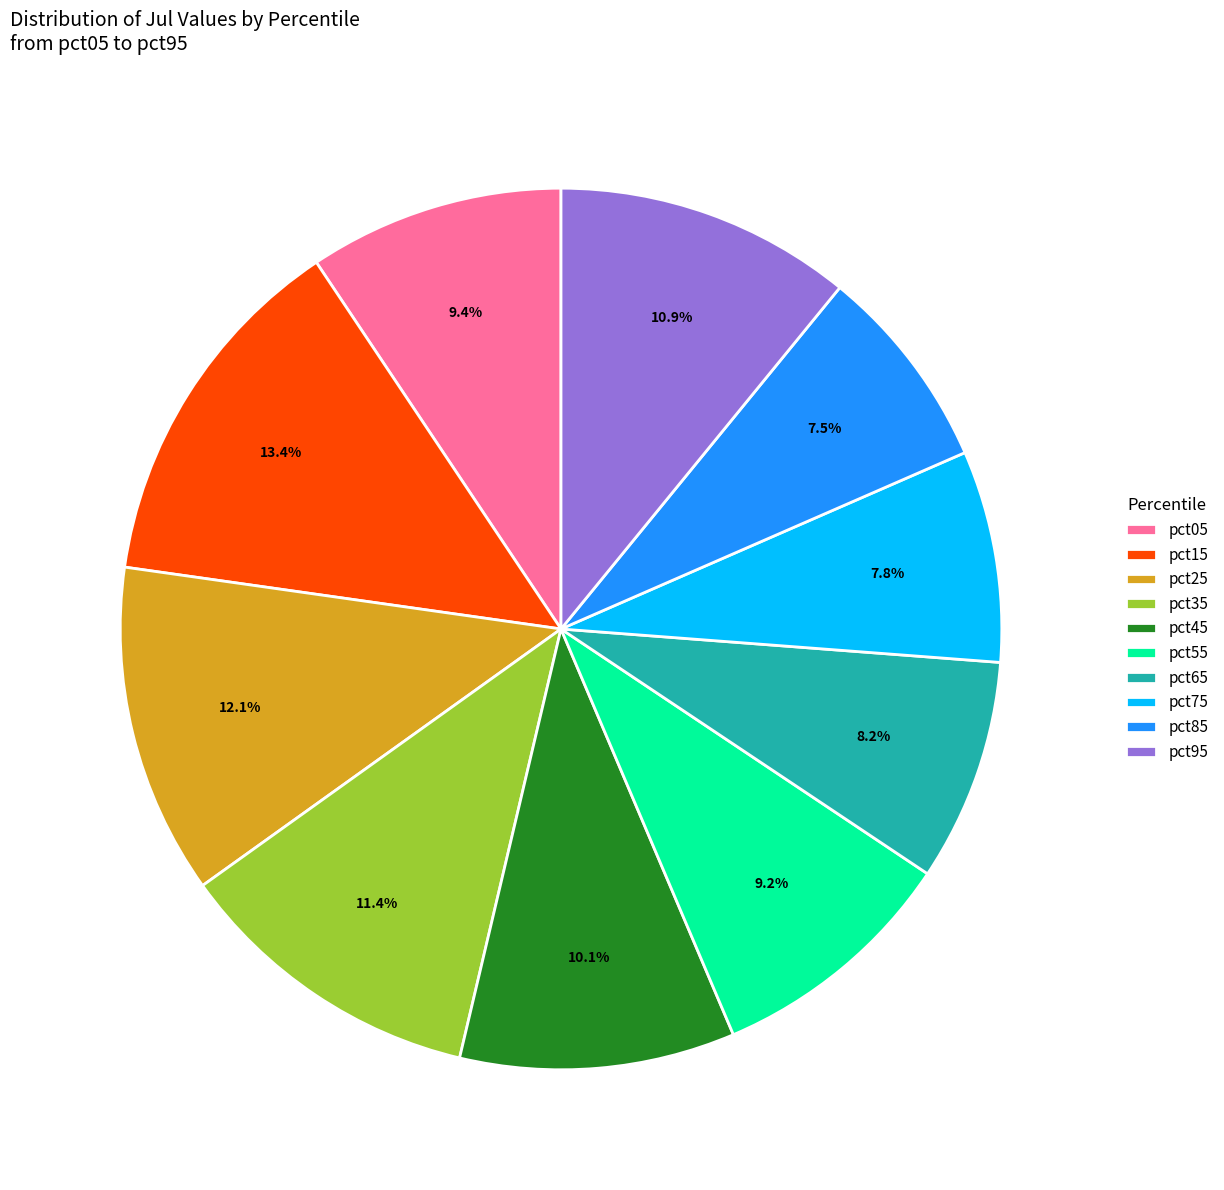

What percentage is the pct25 slice, to the nearest percent?

12%